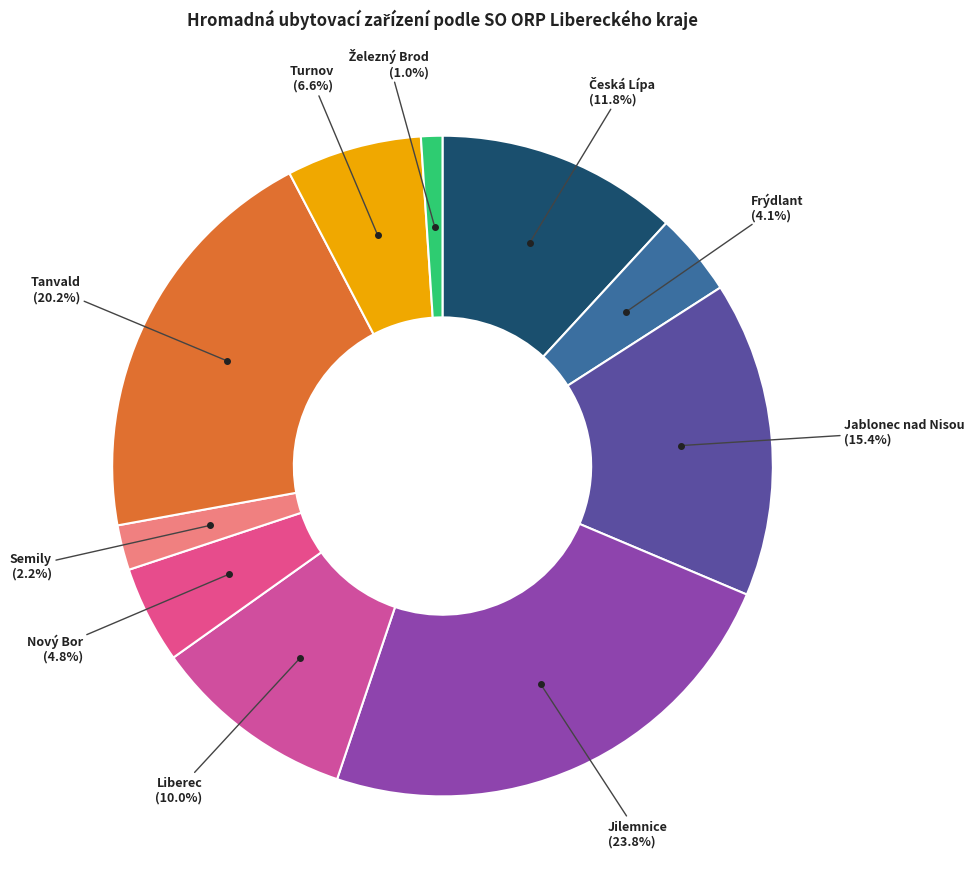

To the nearest percent, what is the difference between the largest and smallest slice percentages?

23%